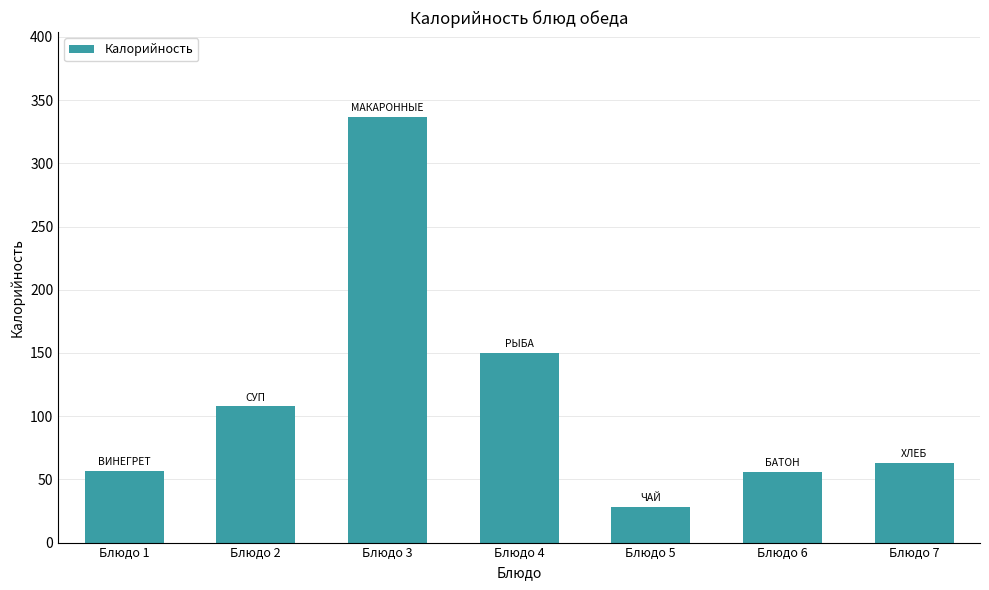

What is the sum of the values at Блюдо 6 and Блюдо 3?

392.5